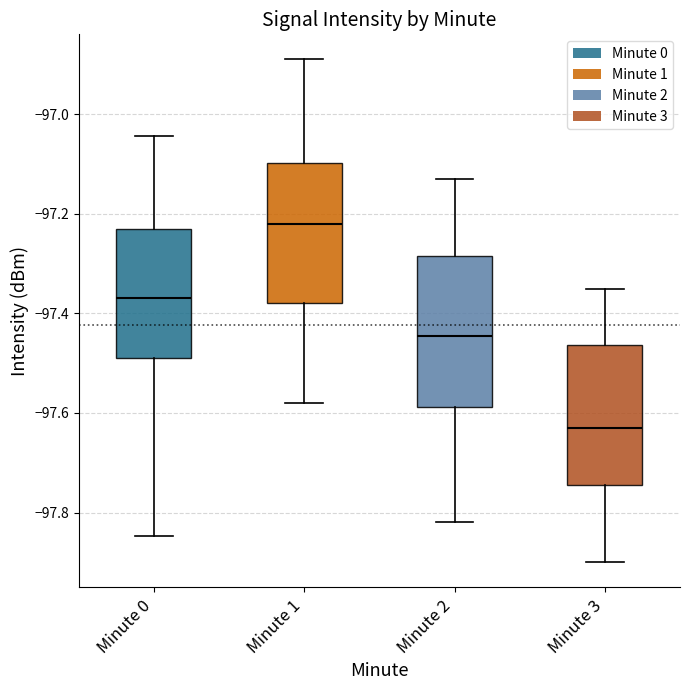

Which box's median line is the highest?

Minute 1